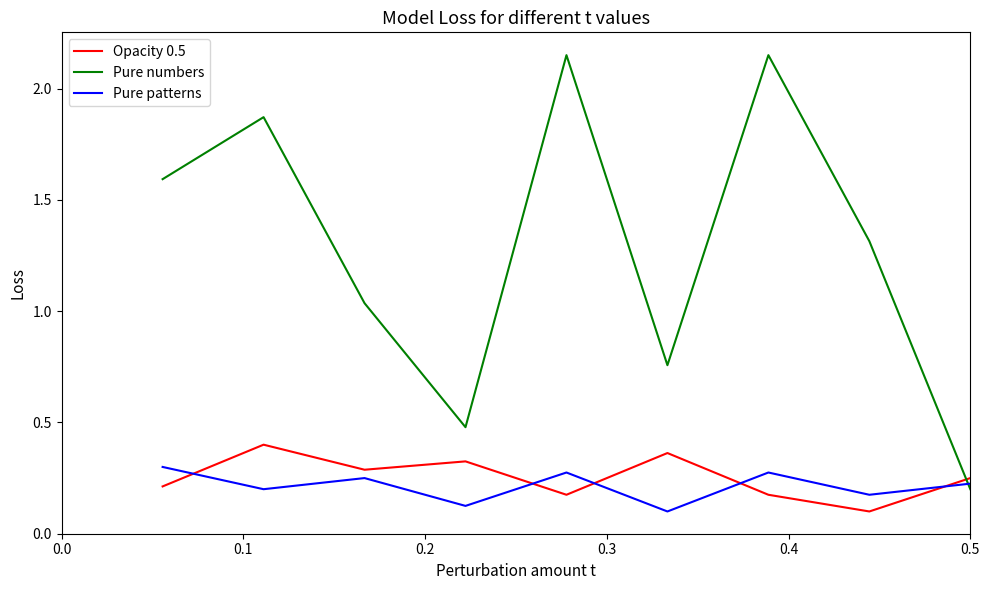

In Pure patterns, how many points are higher than both neighbors (excluding endpoints)?

3